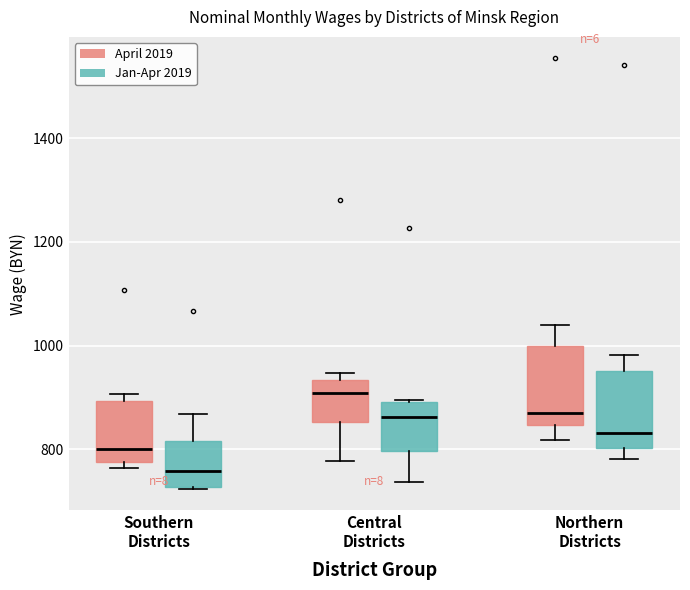

Which box's median line is the lowest?

Southern Districts (Jan-Apr 2019)